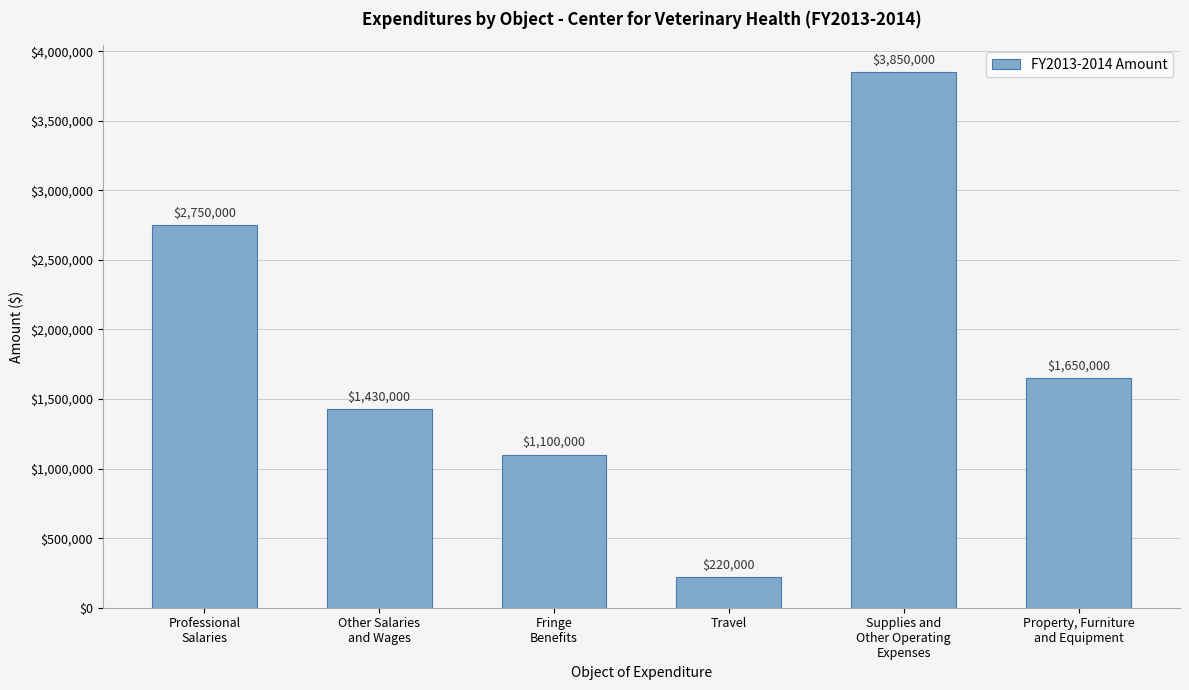

How many data points does each series have?

6